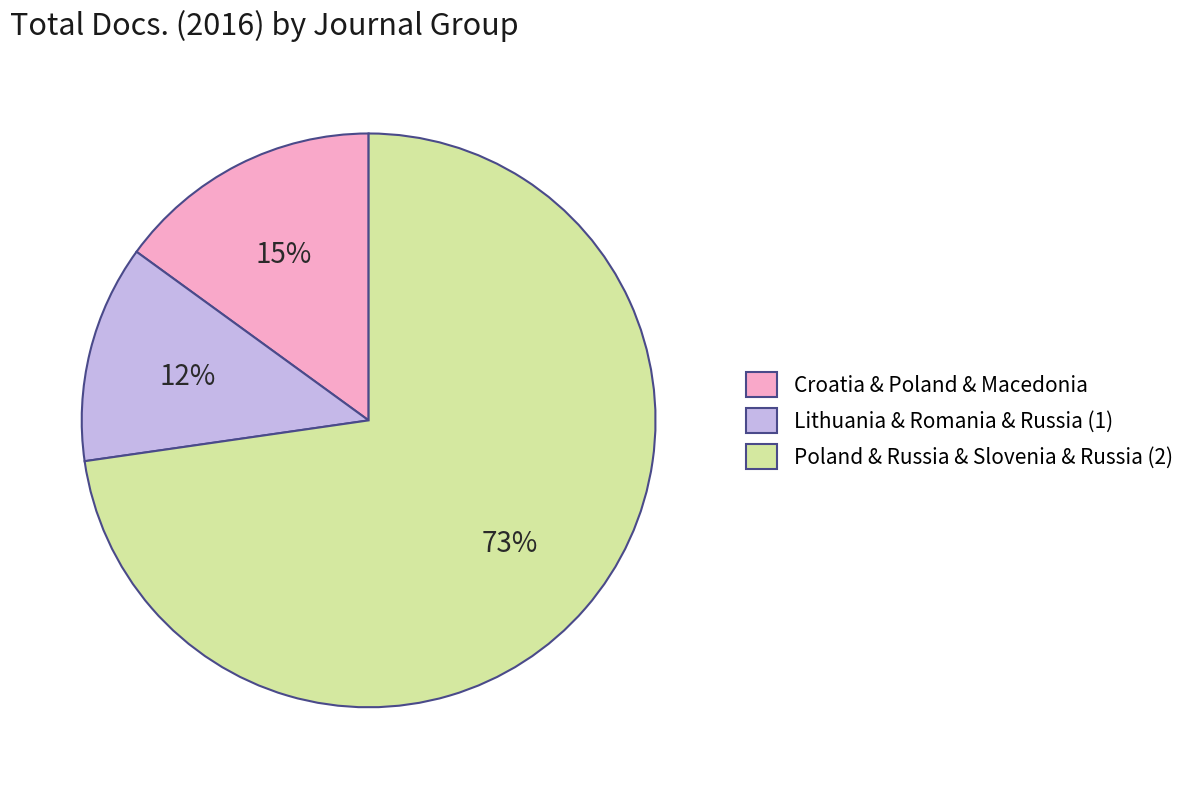

Is it true that Croatia & Poland & Macedonia is 15% of the pie?

True